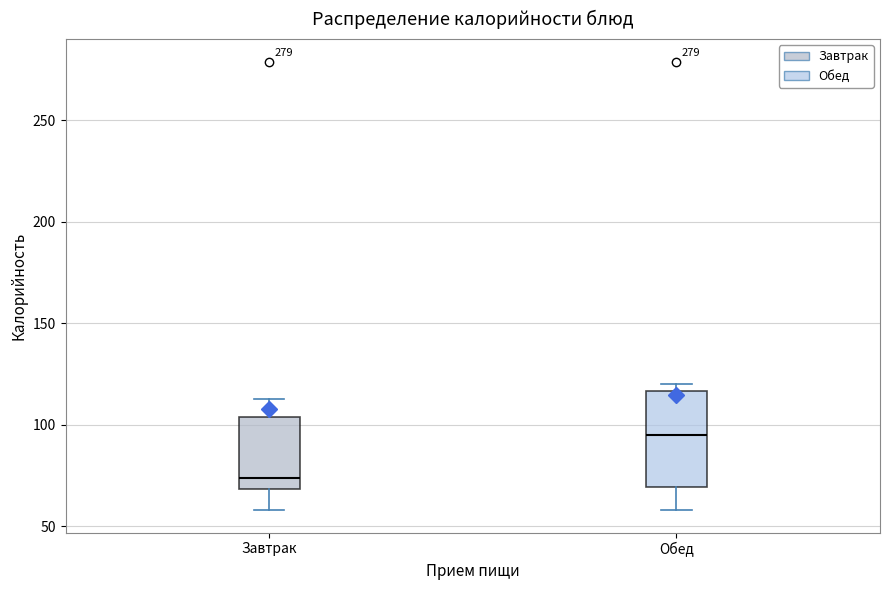

Which box is the tallest, from its lower edge to its upper edge?

Обед